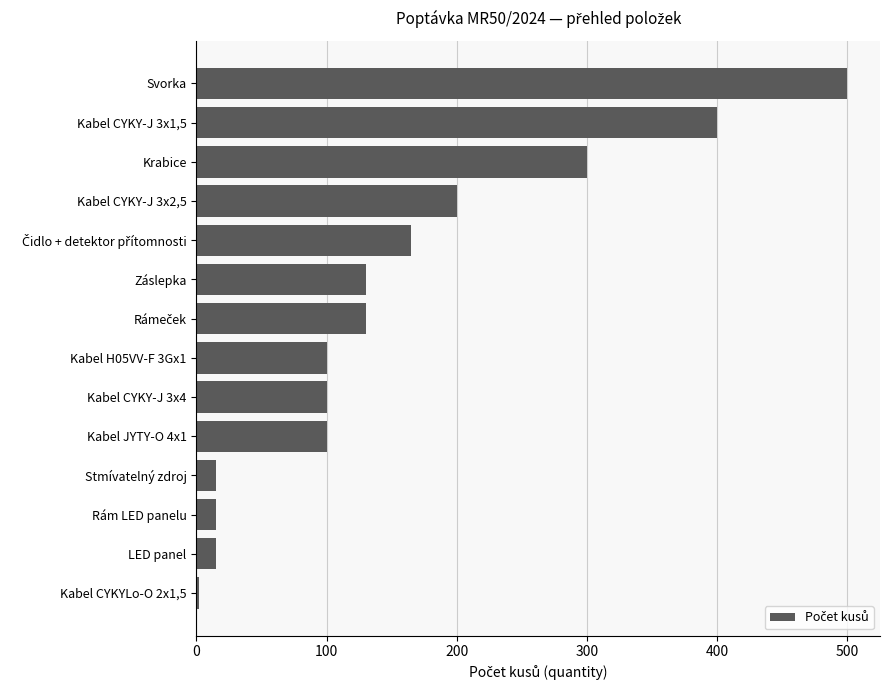

What is the change in value from Kabel H05VV-F 3Gx1 to Kabel CYKY-J 3x2,5?

+100